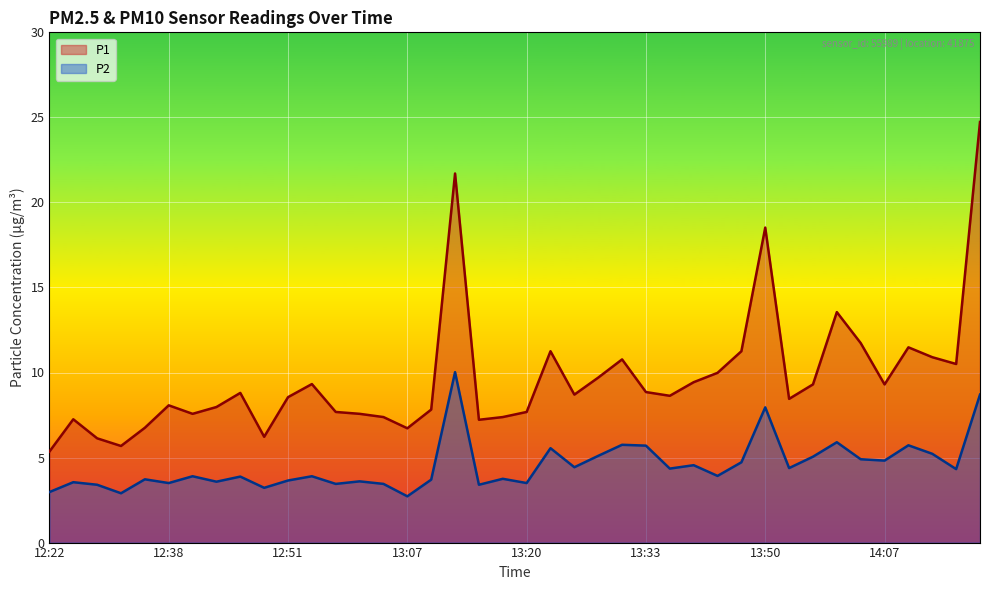

How many categories are shown in the chart?

40